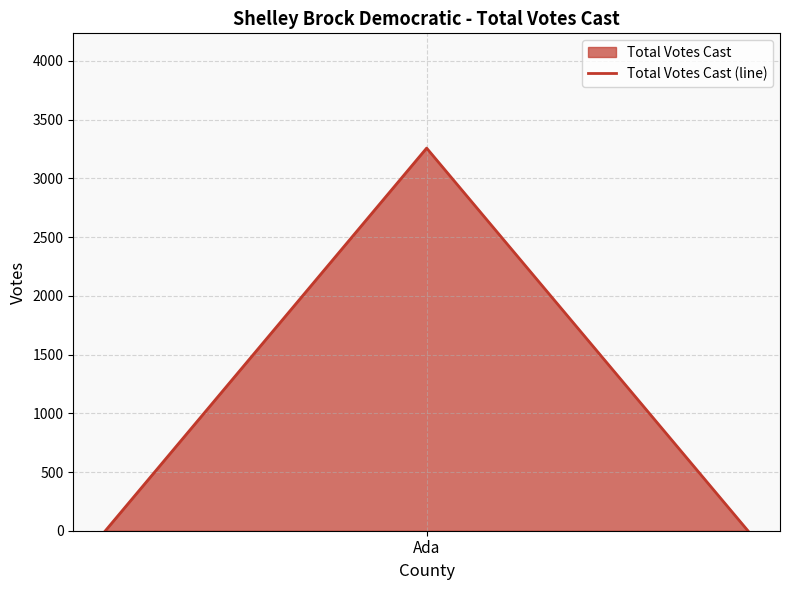

What is the sum of all values?

3258